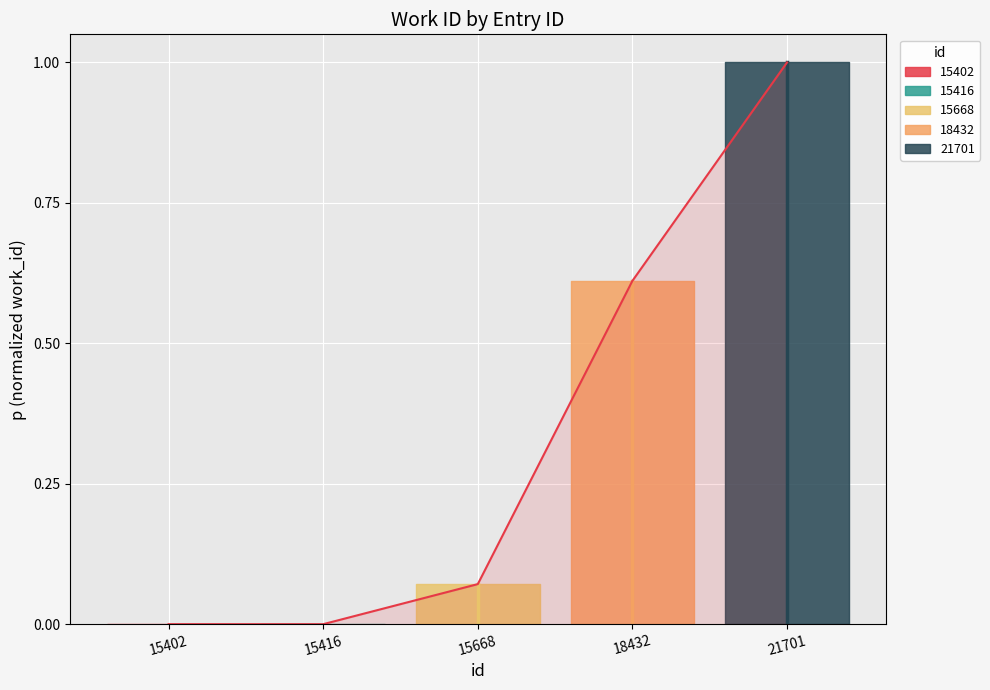

What is the average value?

0.3